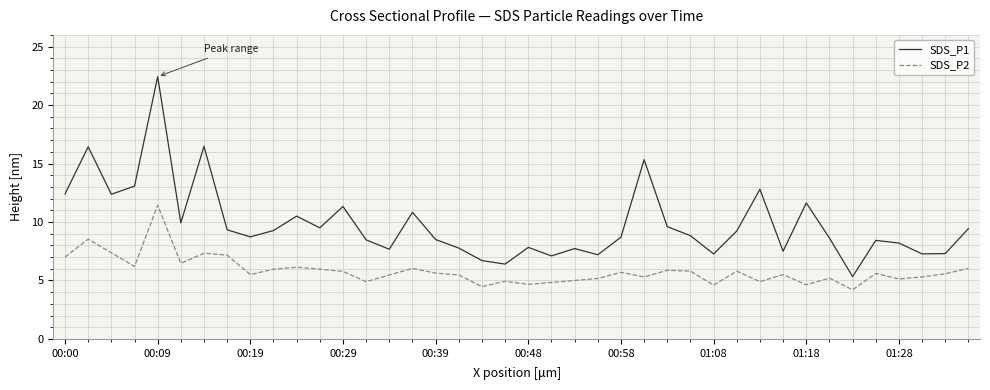

Which series has the widest spread of values?

SDS_P1